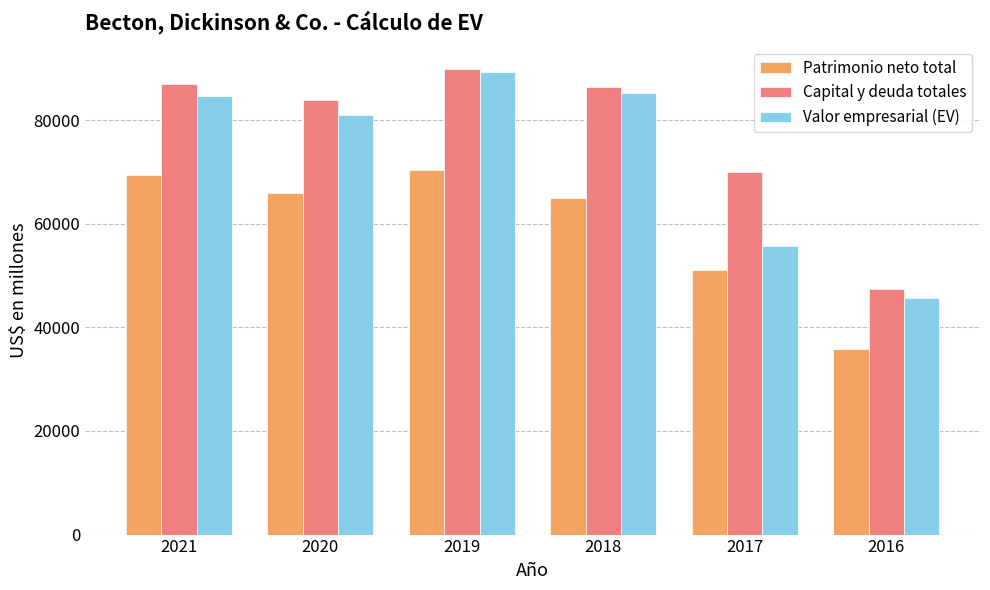

What is the total value across all series at 2016?

128850